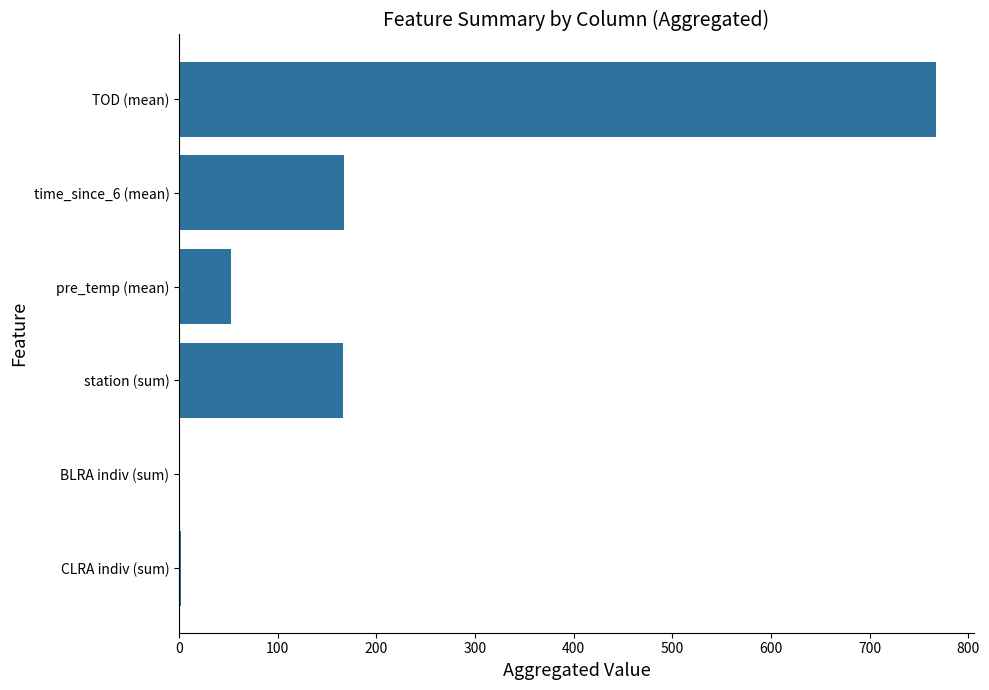

What is the maximum value shown in the chart?

767.1